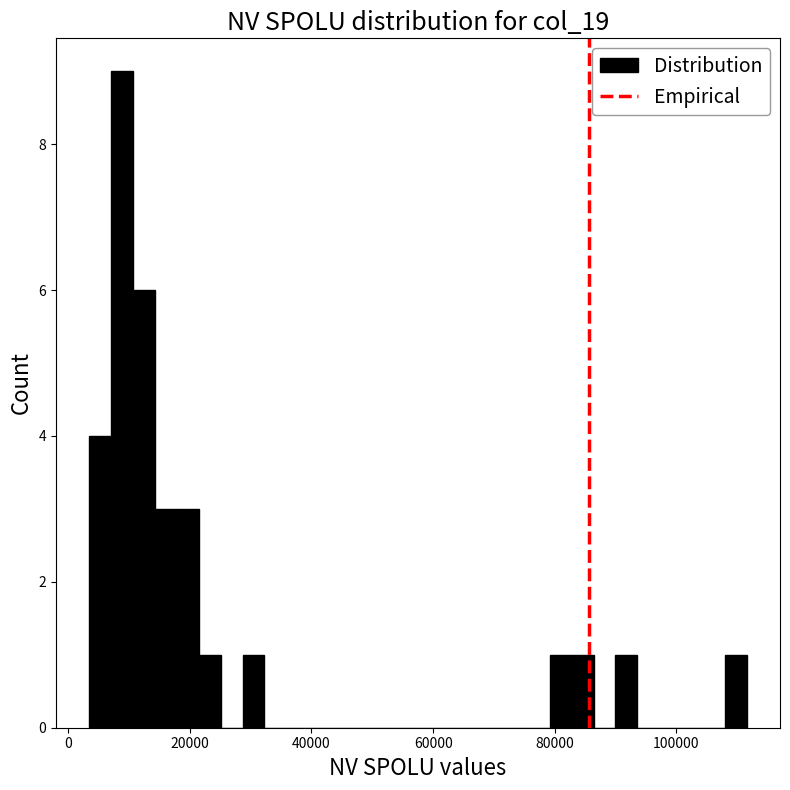

Around what value on the x-axis is the tallest bar? Give the approximate position of its centre, as read against the axis.

8000